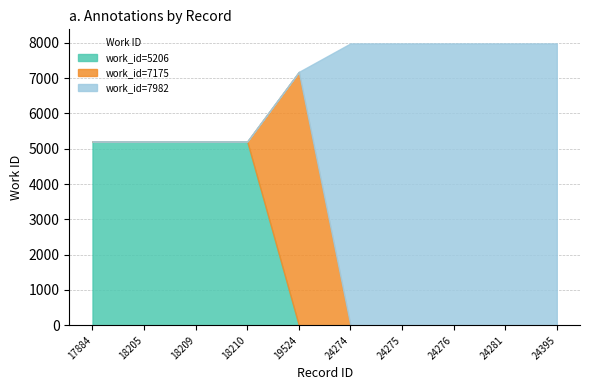

Reading right to left, extract all data points from this chart.

7982	7982	7982	7982	7982	7175	5206	5206	5206	5206